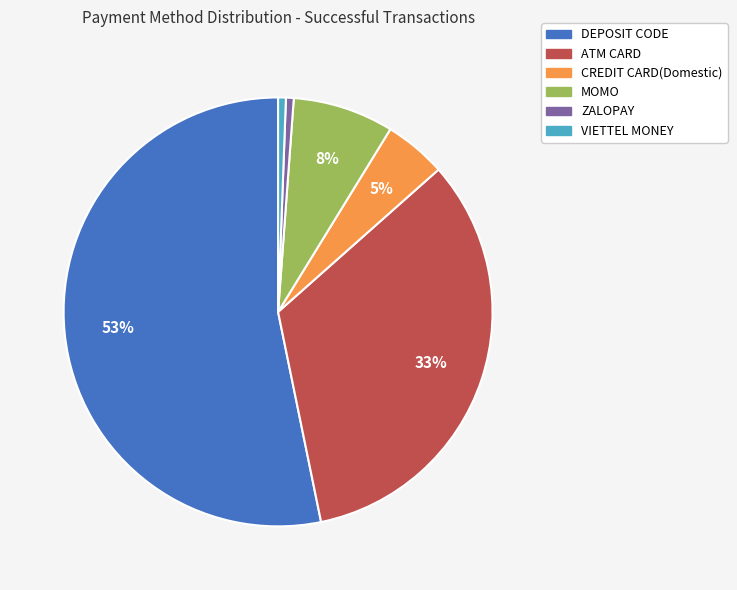

To the nearest percent, what percentage of the pie is ATM CARD?

33%